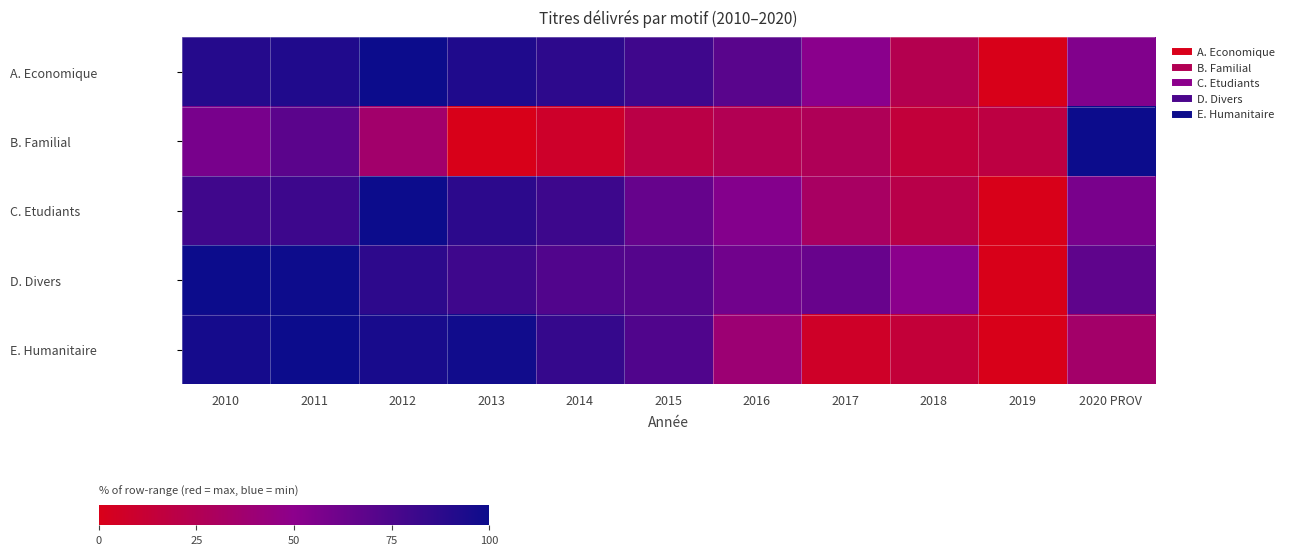

Reading right to left, extract all data points from this chart.

A. Economique: 2020 PROV=54.3	2019=0.0	2018=23.6	2017=50.5	2016=69.9	2015=80.0	2014=86.8	2013=92.3	2012=100.0	2011=92.1	2010=90.2
B. Familial: 2020 PROV=100.0	2019=17.6	2018=14.8	2017=27.3	2016=25.2	2015=19.8	2014=7.6	2013=0.0	2012=35.9	2011=68.8	2010=57.8
C. Etudiants: 2020 PROV=57.3	2019=0.0	2018=21.1	2017=31.8	2016=53.0	2015=64.5	2014=80.5	2013=87.4	2012=100.0	2011=80.7	2010=79.6
D. Divers: 2020 PROV=67.3	2019=0.0	2018=50.3	2017=63.9	2016=60.5	2015=71.4	2014=72.9	2013=80.3	2012=86.9	2011=99.2	2010=100.0
E. Humanitaire: 2020 PROV=34.9	2019=0.0	2018=14.1	2017=7.0	2016=39.2	2015=73.4	2014=83.6	2013=97.9	2012=95.2	2011=100.0	2010=96.4